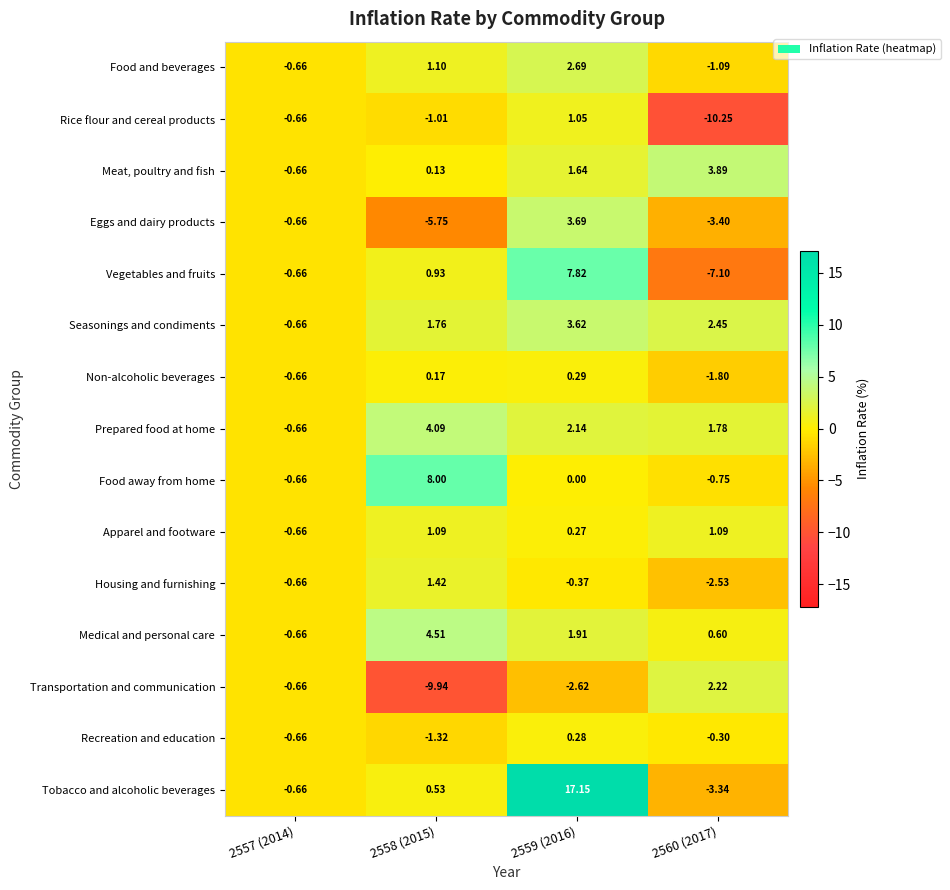

Which label corresponds to the largest value in the chart?

2559 (2016)